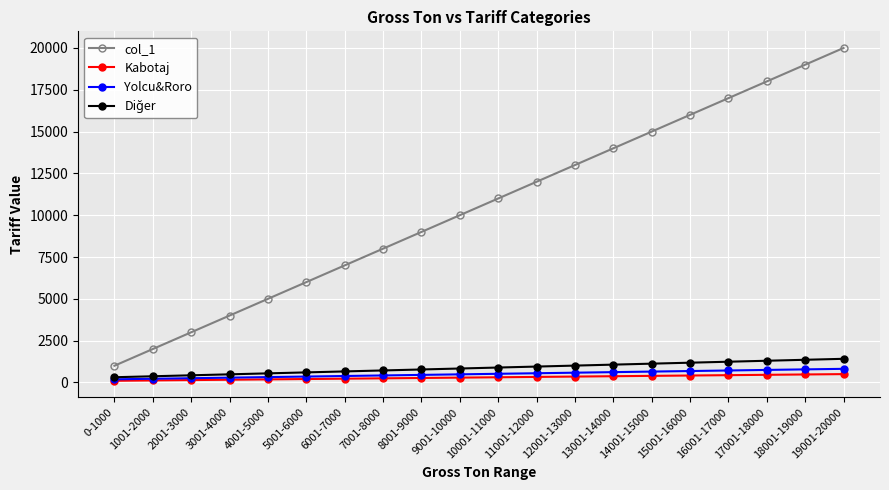

What position from the right is 10001-11000?

10